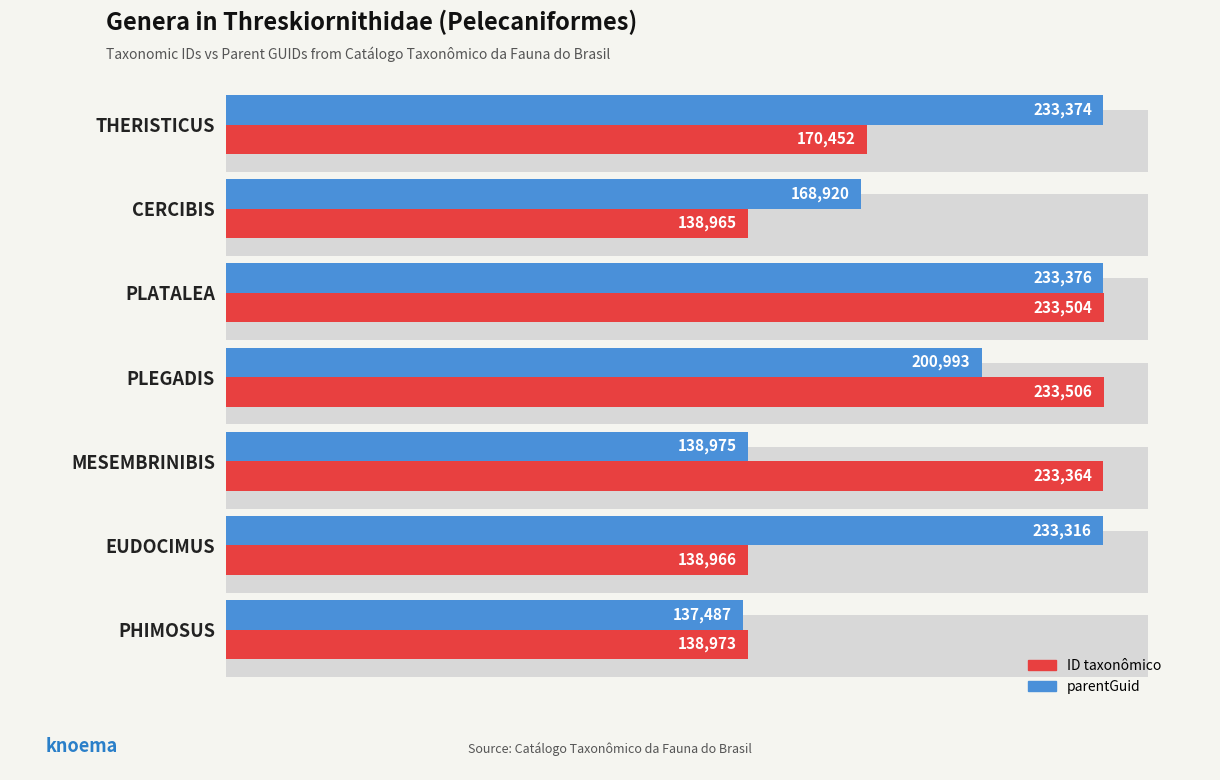

What is the minimum value shown in the chart?

137487